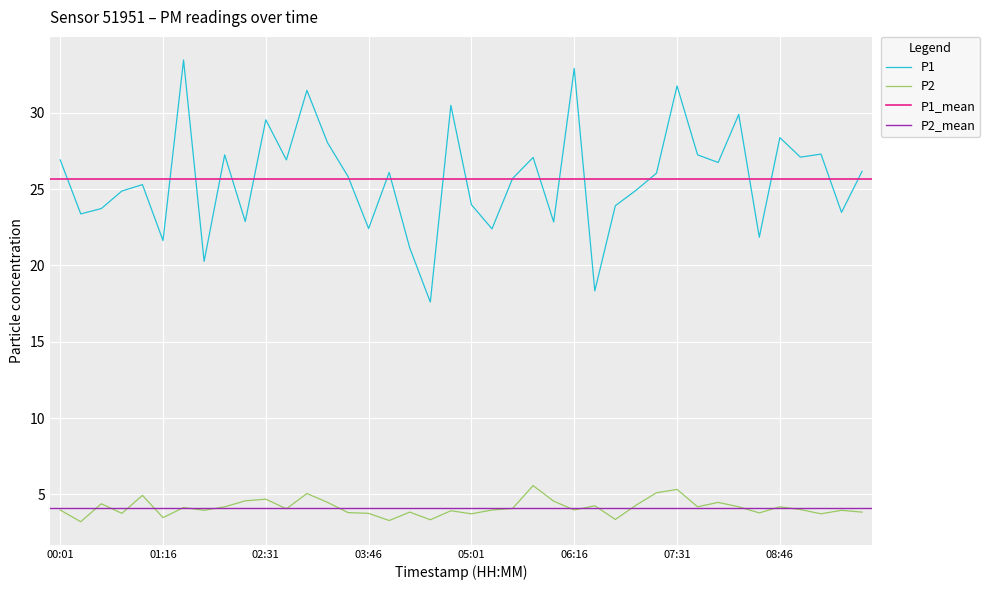

At which label is P2 closest to 4?

09:01